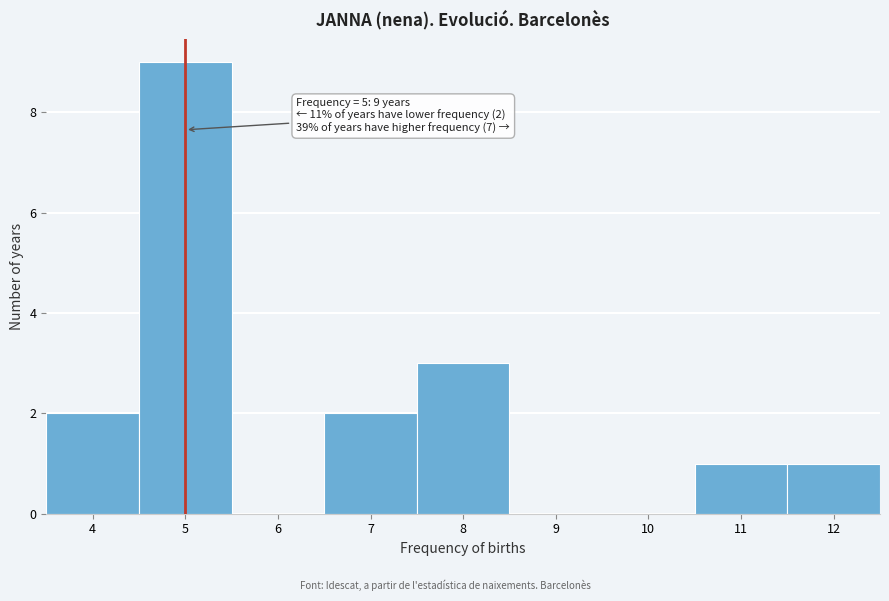

Over which range of the x-axis is the bar tallest?

4.5 to 5.5